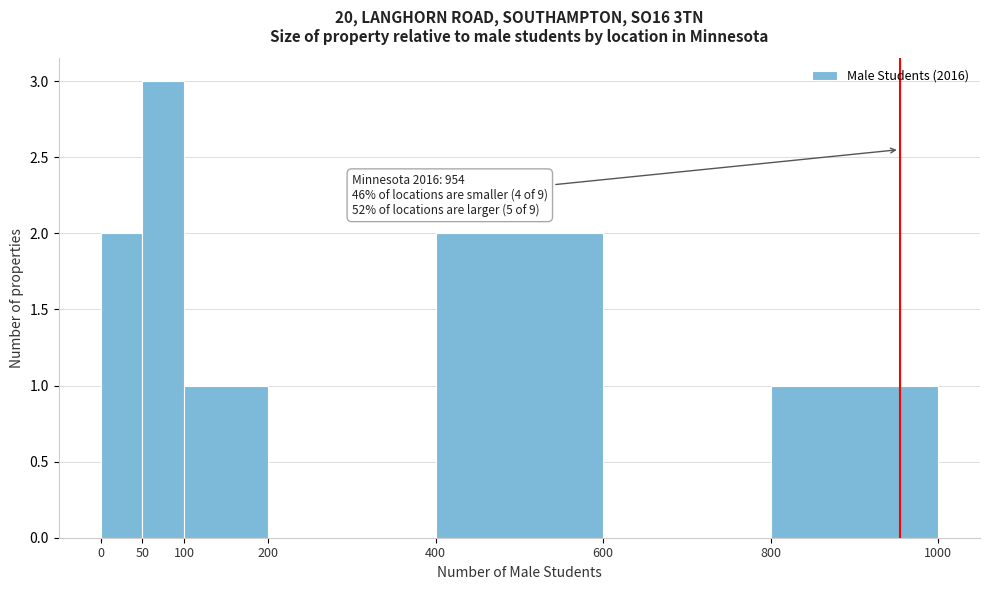

Over which range of the x-axis is the bar tallest?

50 to 100